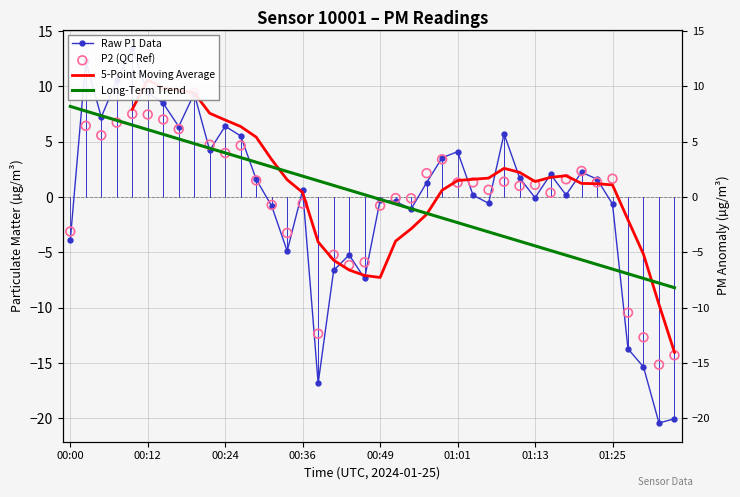

Which series reaches the maximum Y coordinate?

Raw P1 Data